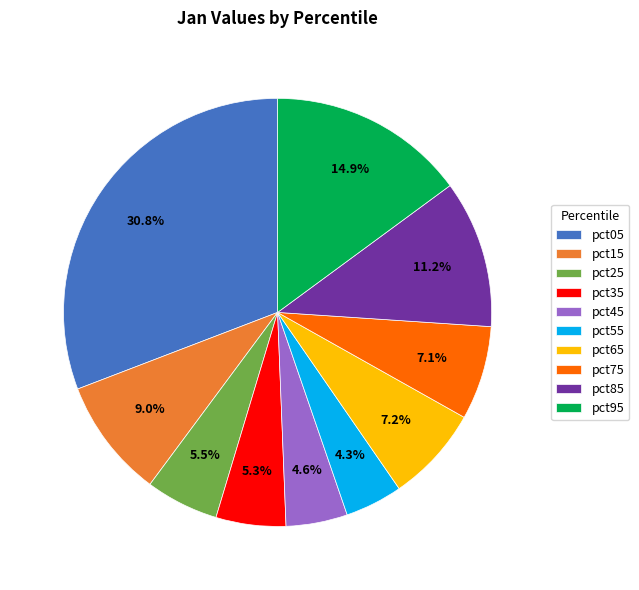

To the nearest percent, what is the combined percentage of pct35 and pct25?

11%